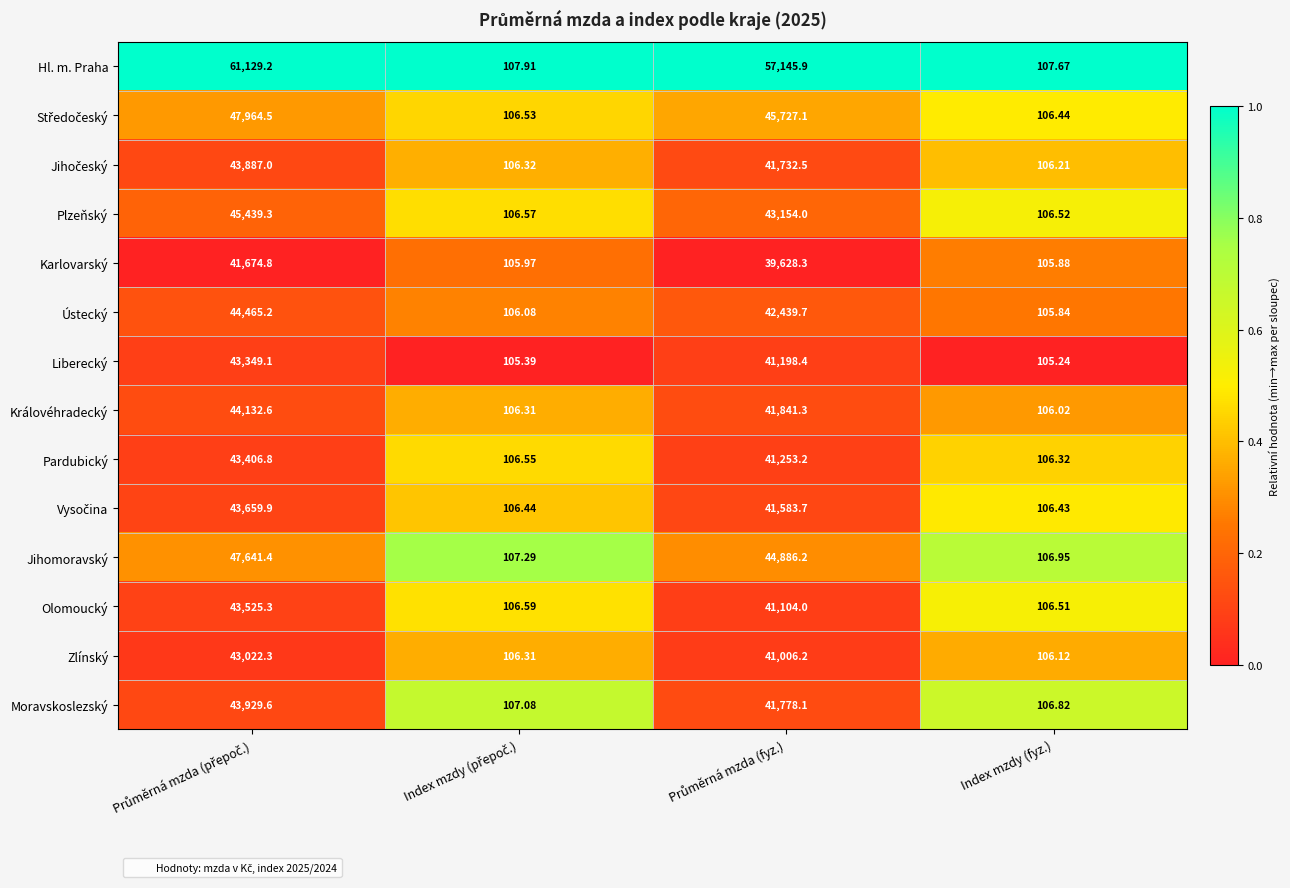

How many data points does each series have?

4